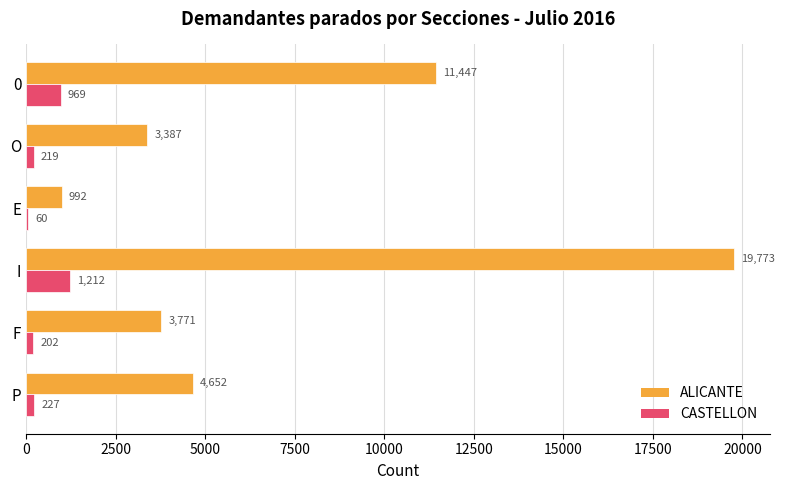

Between 0 and O, which series saw the biggest shift?

ALICANTE